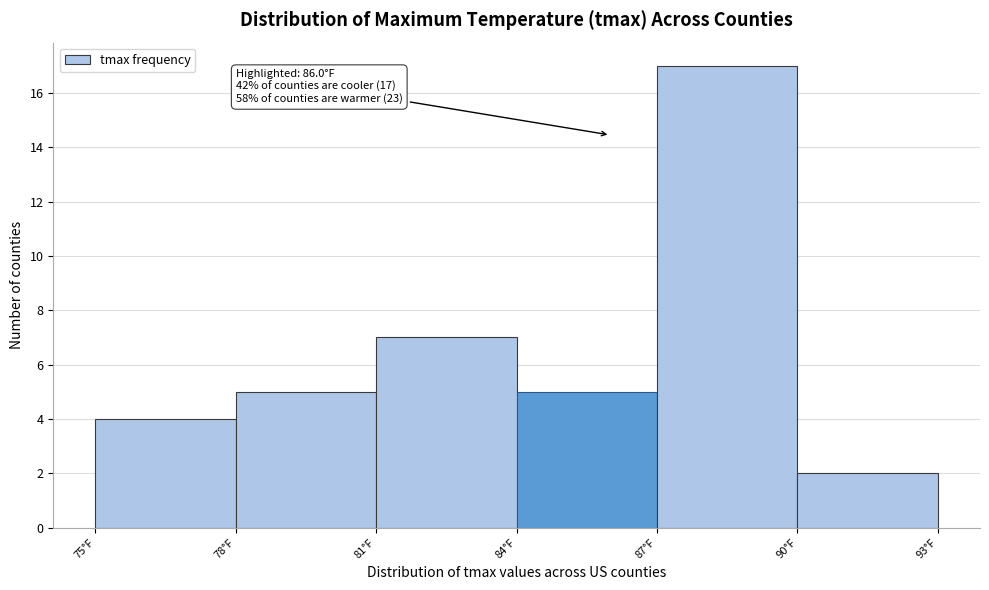

Which range on the x-axis has the tallest bar?

87 to 90